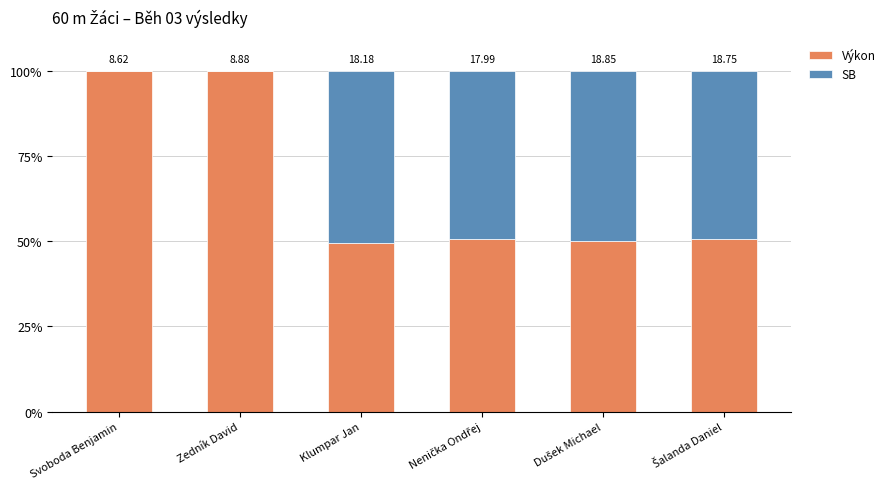

Does the chart contain stacked bars?

Yes